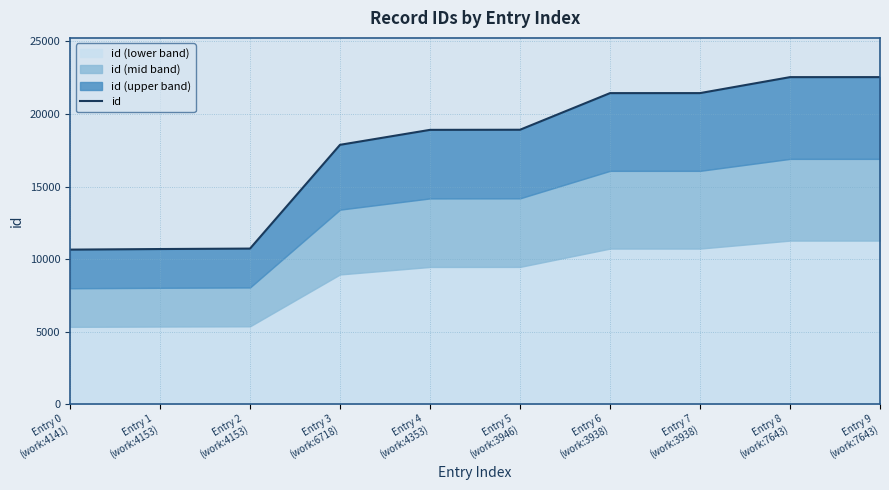

What position from the left is Entry 4
(work:4353)?

5